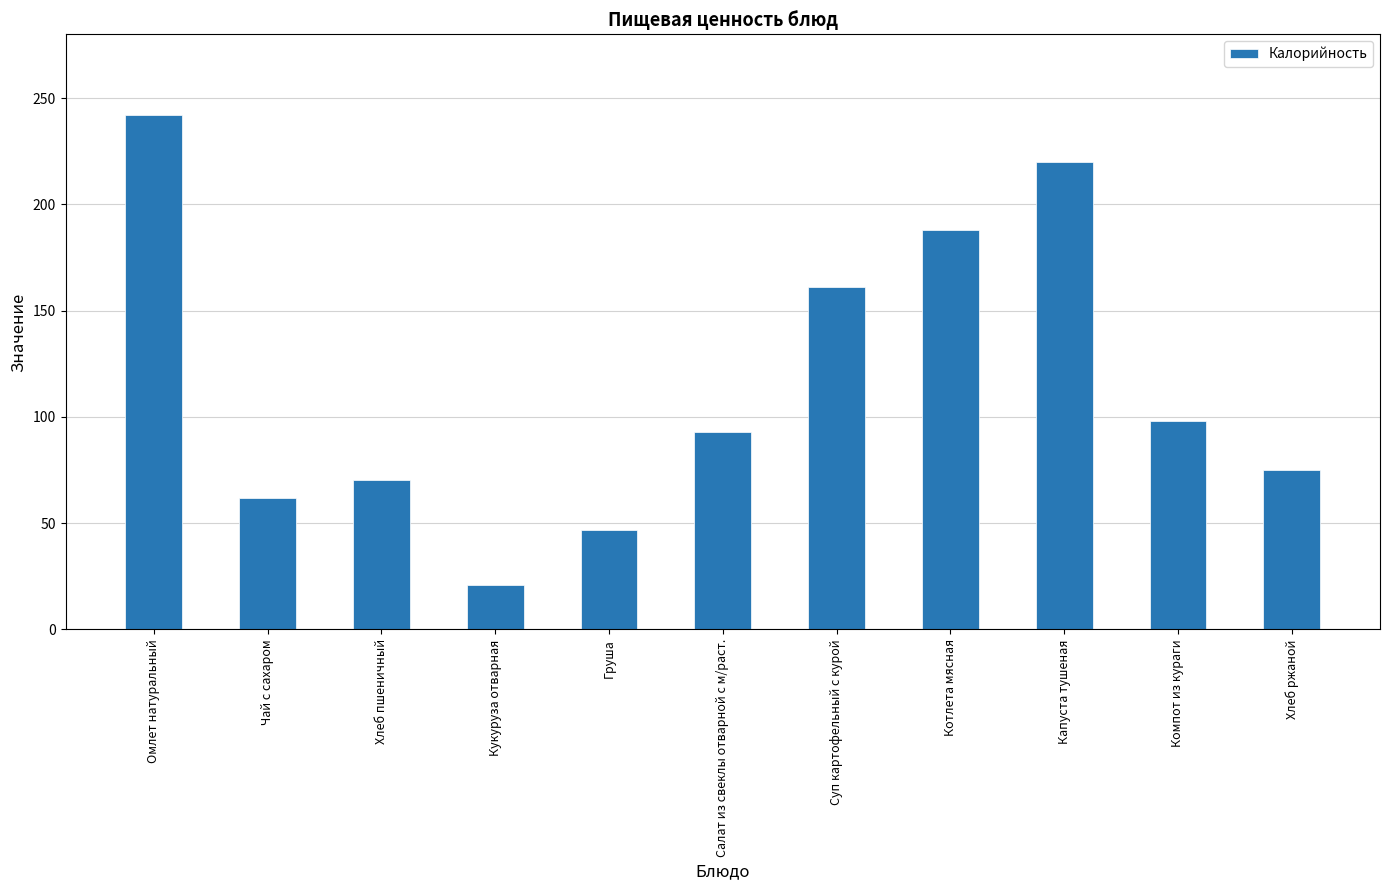

At which category does the chart reach its peak across all series?

Омлет натуральный